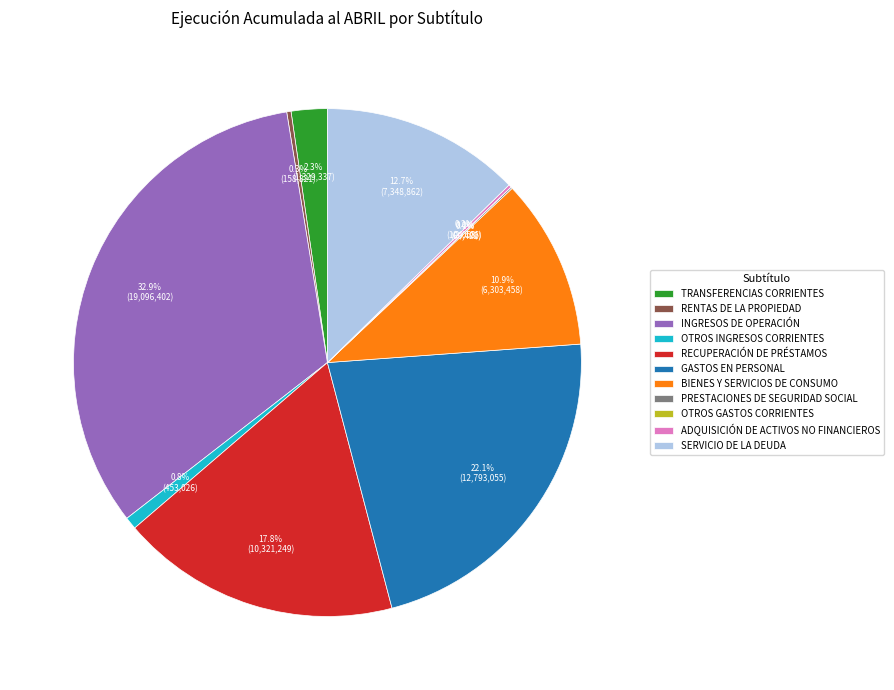

What percentage is NOT represented by SERVICIO DE LA DEUDA?

87.3%